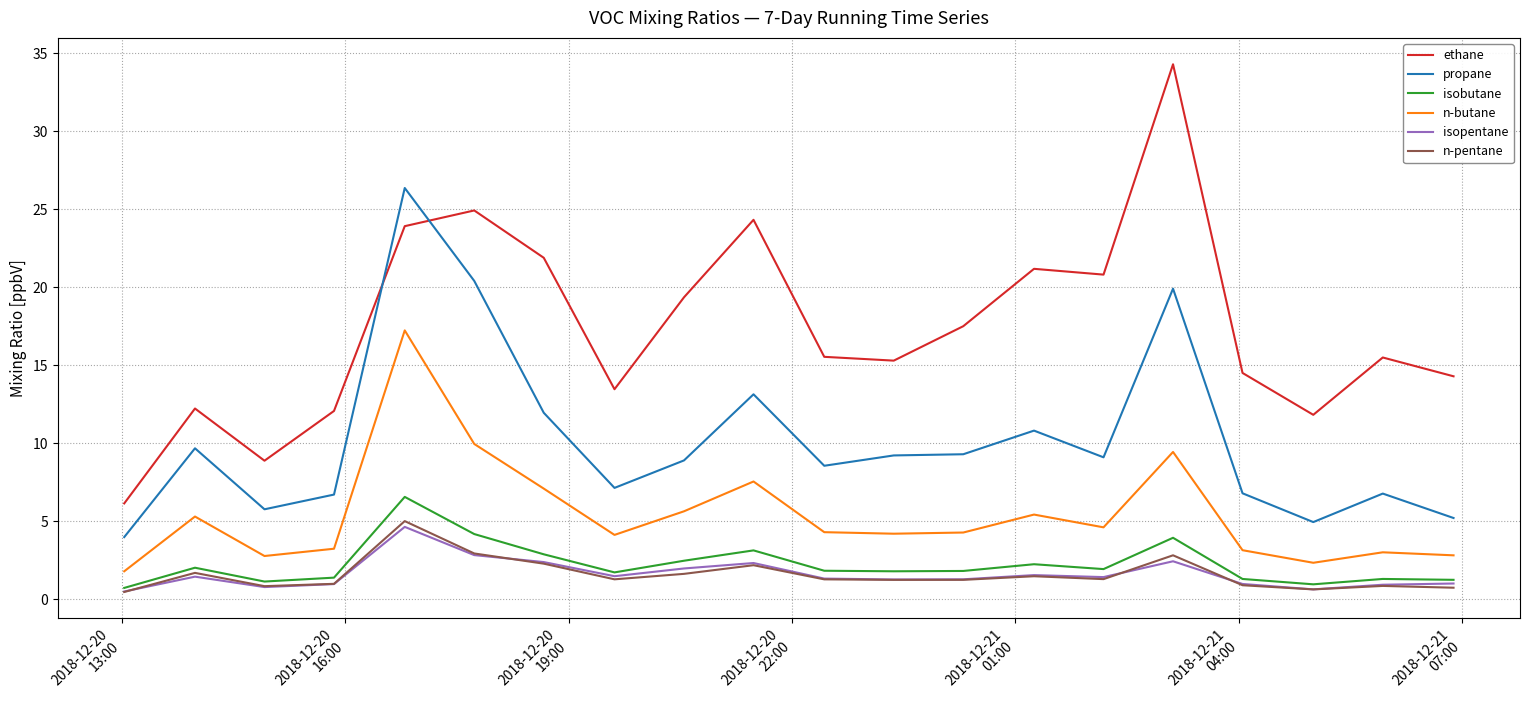

Is this an area chart (filled region under the line)?

No